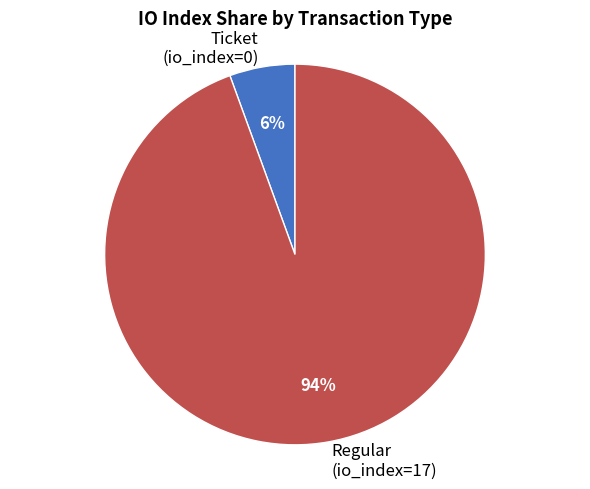

Which has a higher value, Ticket (io_index=0) or Regular (io_index=17)?

Regular (io_index=17)